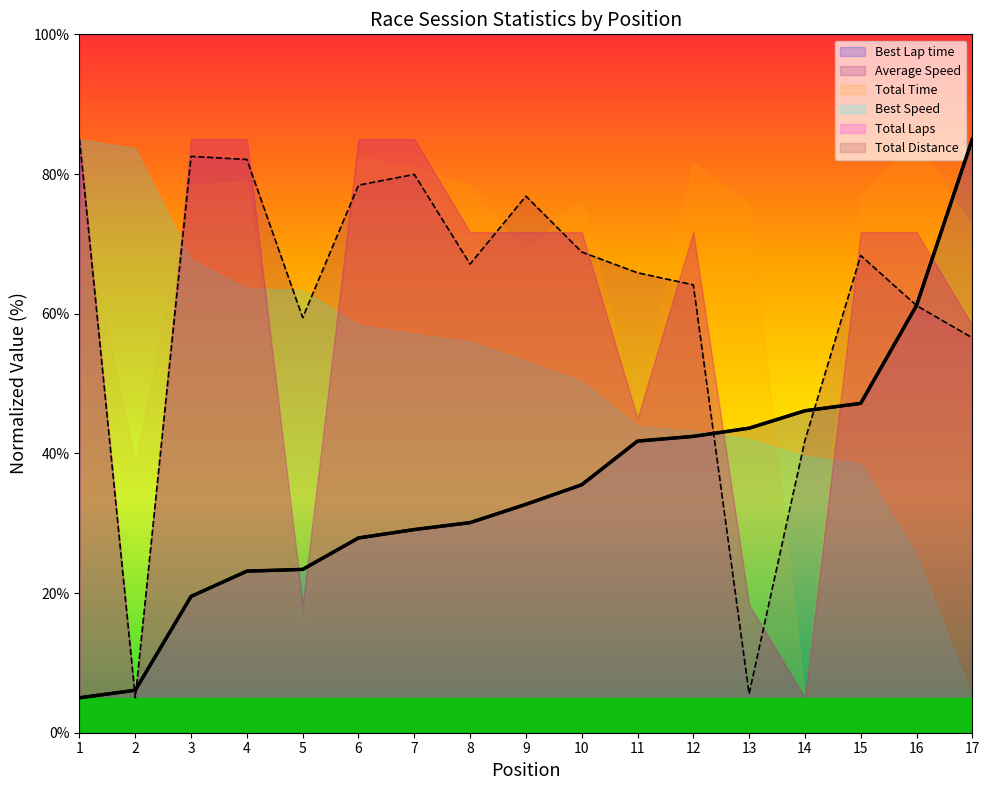

At which label is Best Speed closest to 45?

11